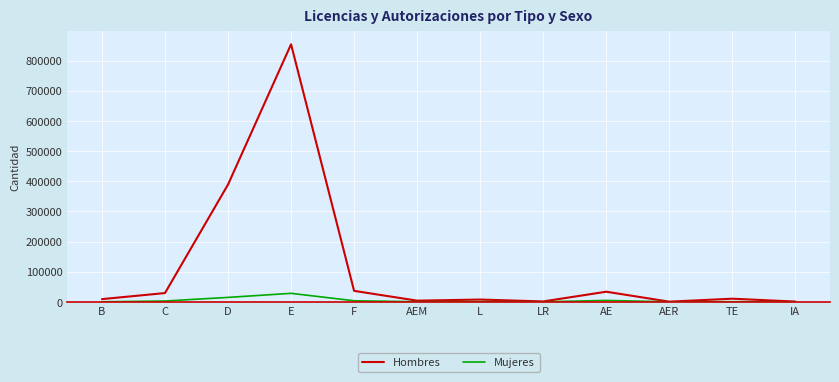

What is the difference between the Mujeres values at B and AEM?

165